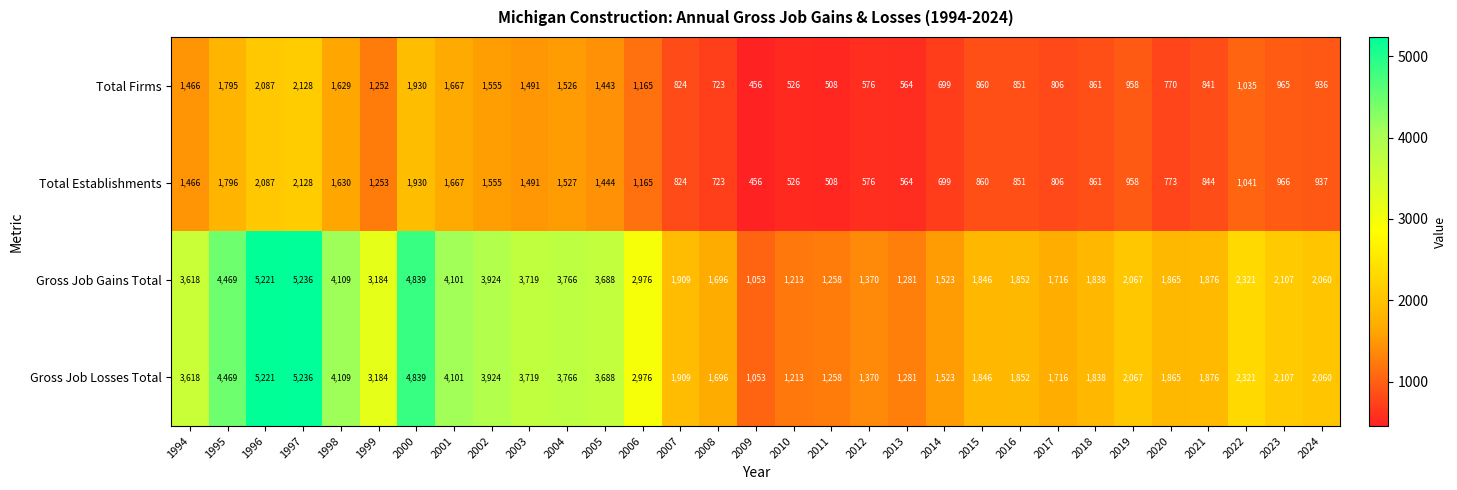

At which category does the chart reach its minimum across all series?

2009